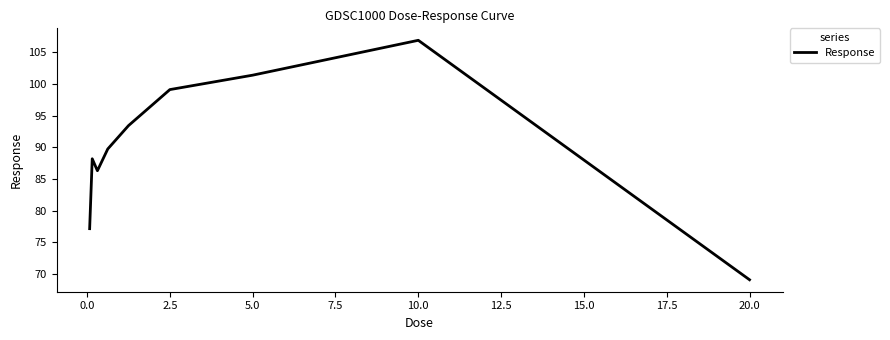

What is the minimum value shown in the chart?

69.1